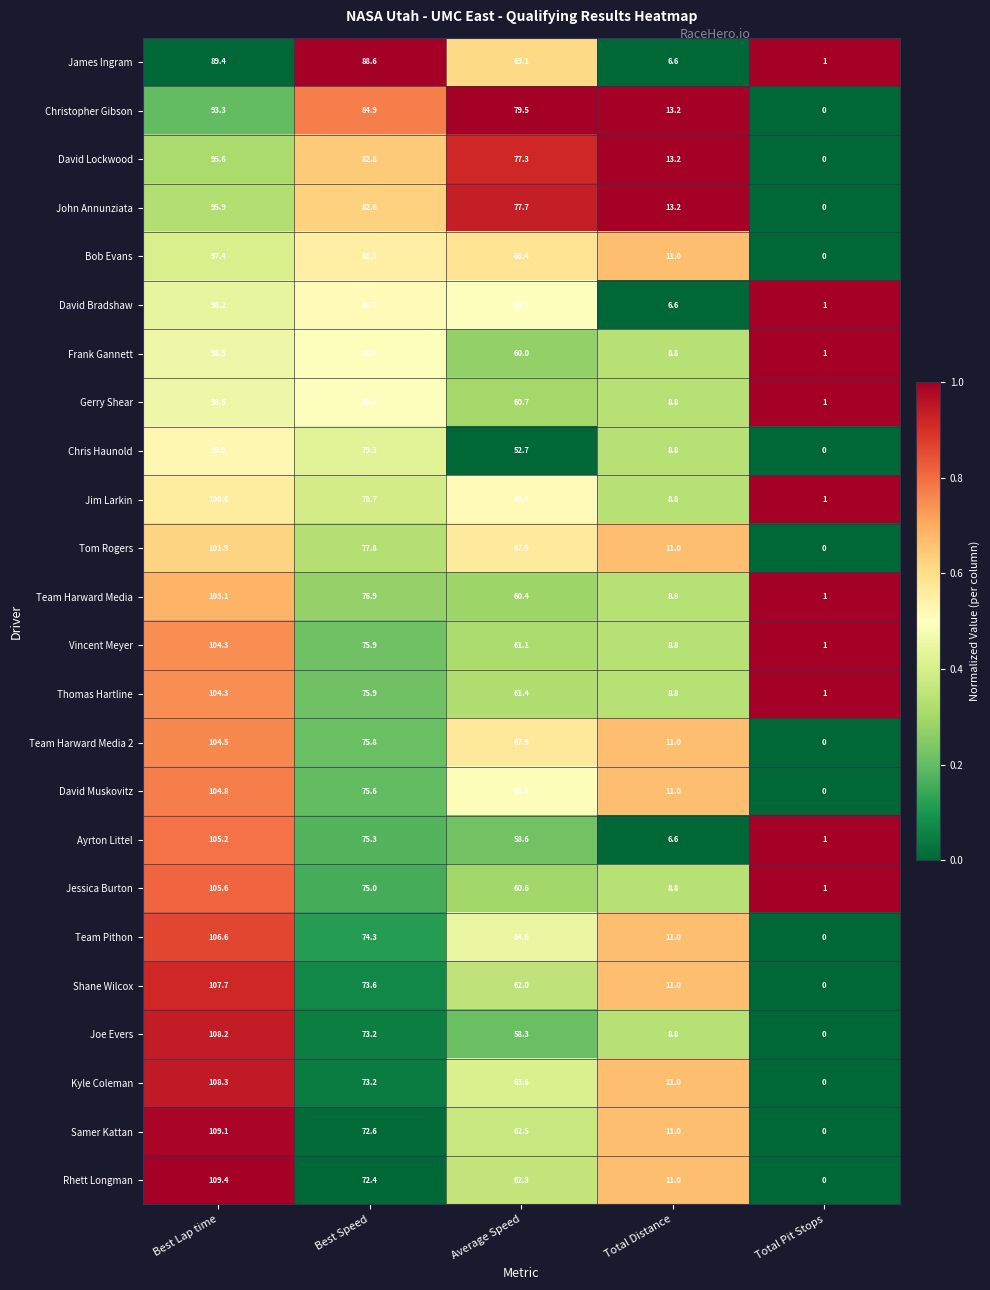

Is it true that Bob Evans equals 0.0 at Total Pit Stops?

True